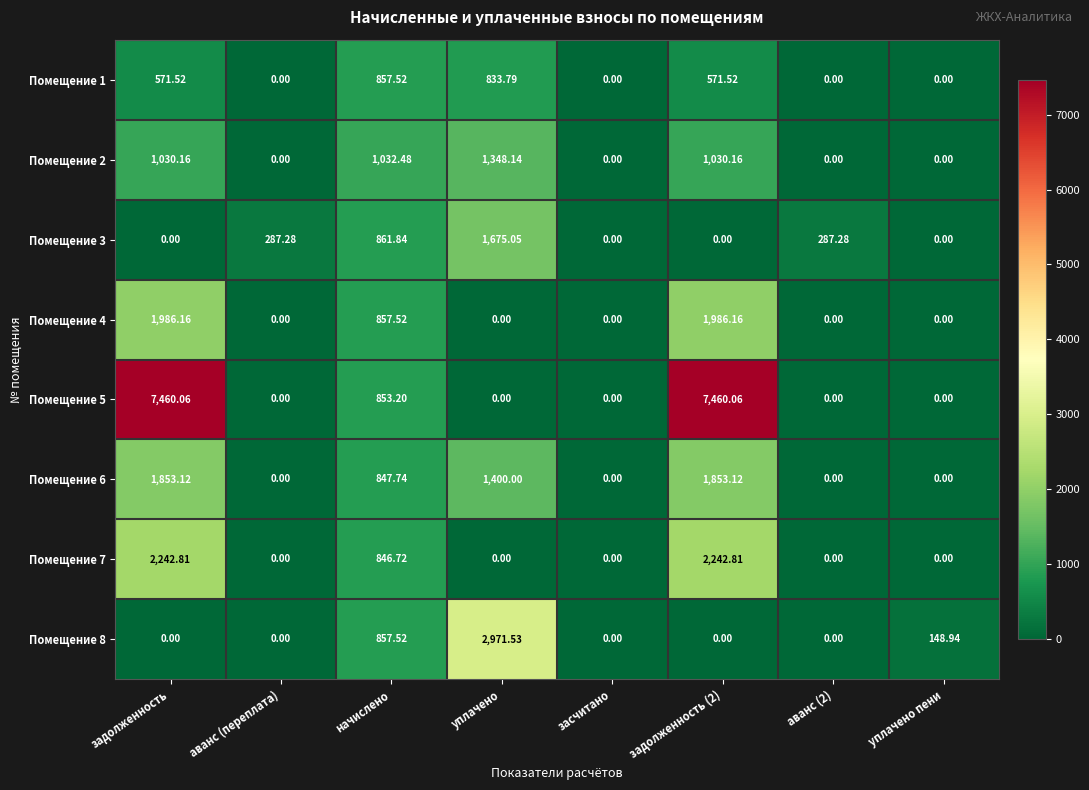

Where is Помещение 7 nearest to the value 1121?

начислено